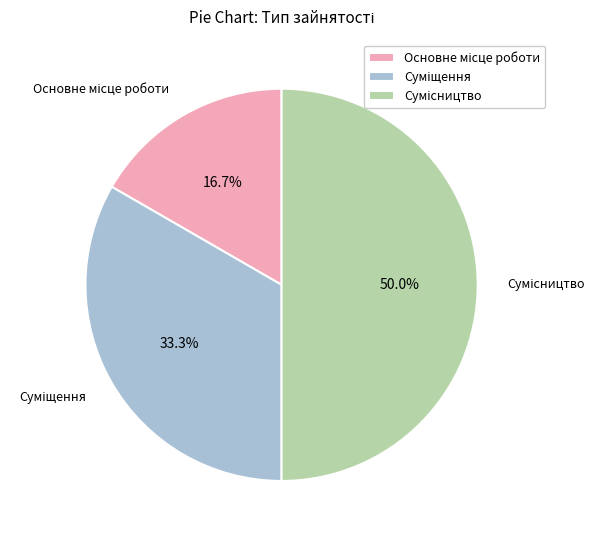

What portion of the pie excludes Сумісництво?

50.0%